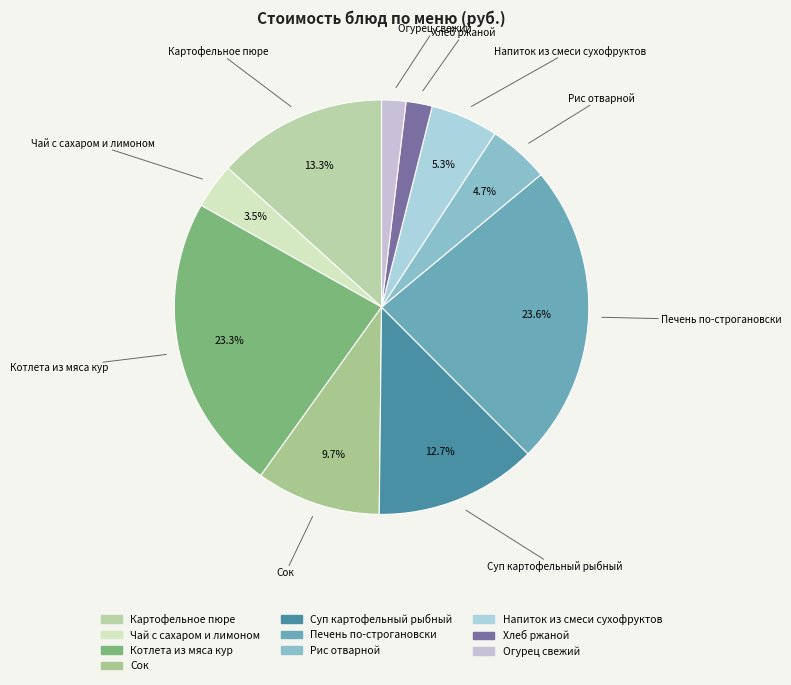

Count the number of slices in the pie.

10